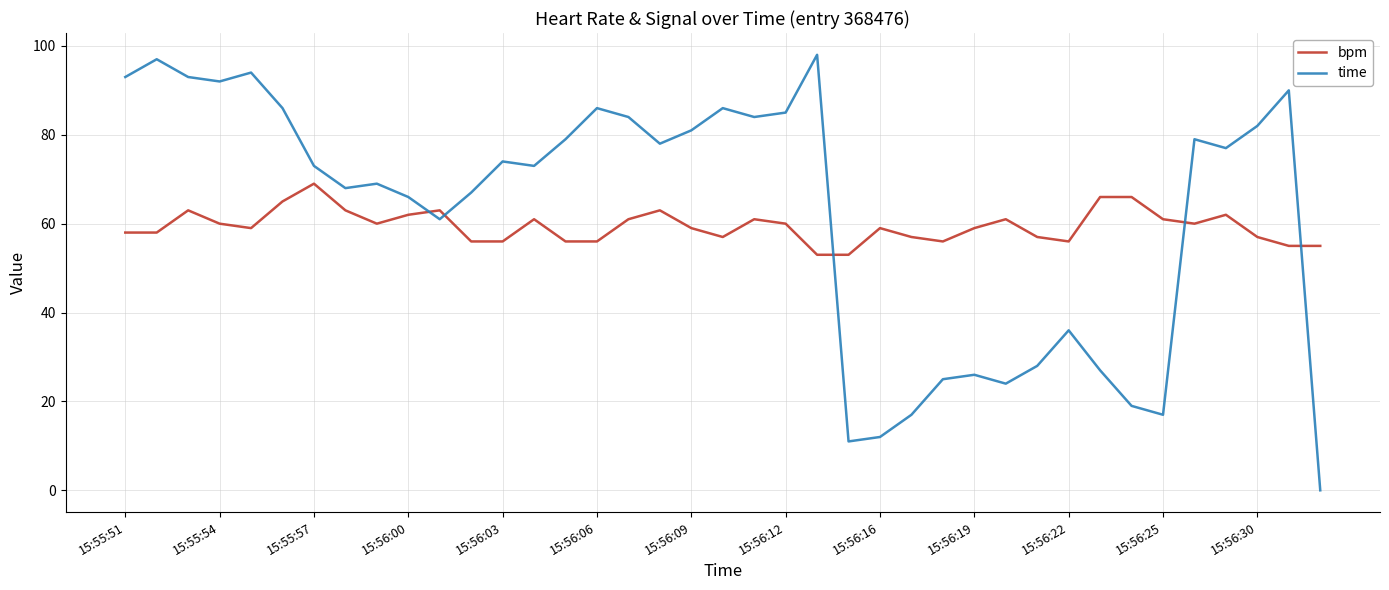

Which series has the largest range (max minus min)?

time